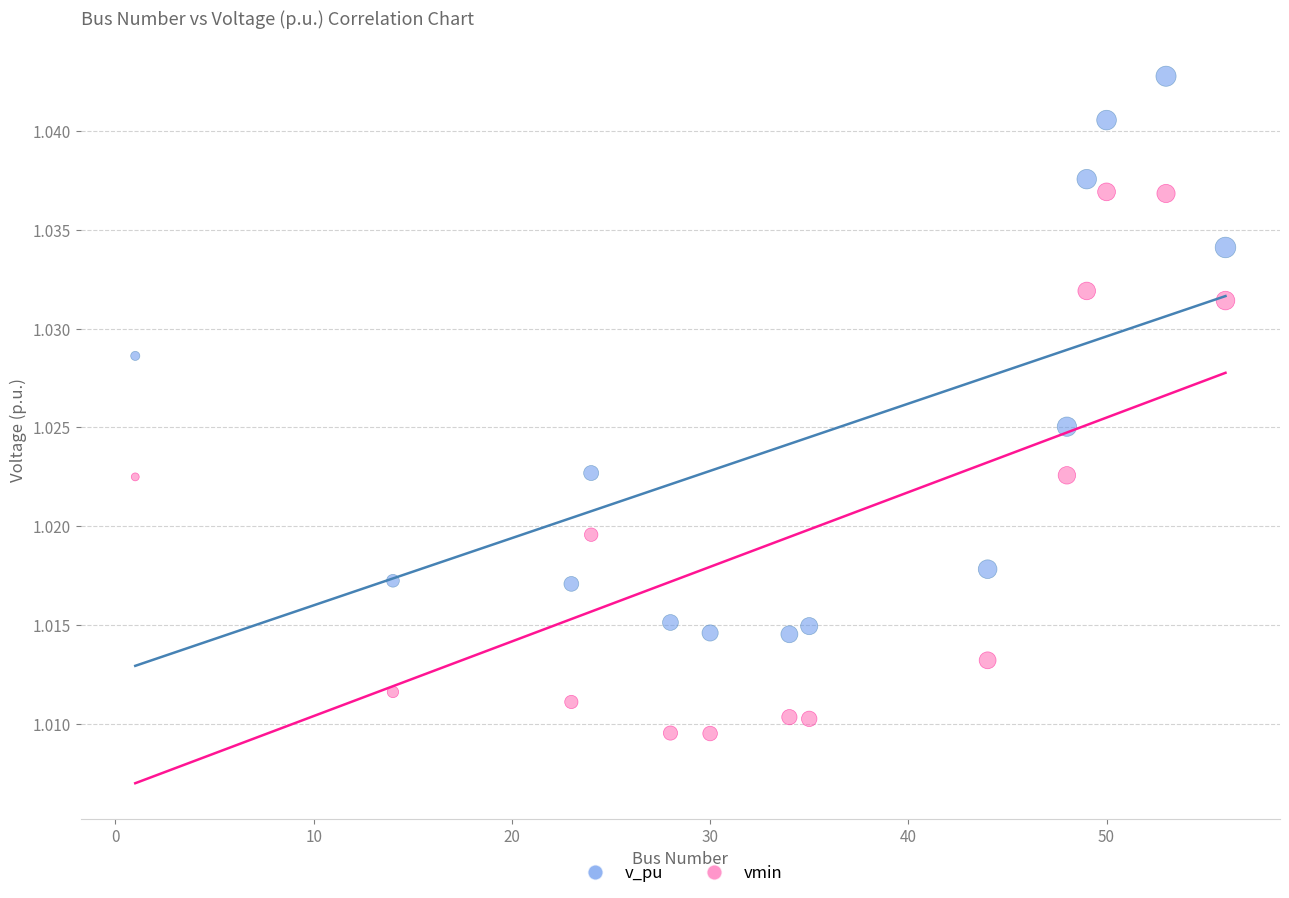

Across all data points, what is the range of X values (max minus min)?

55.0